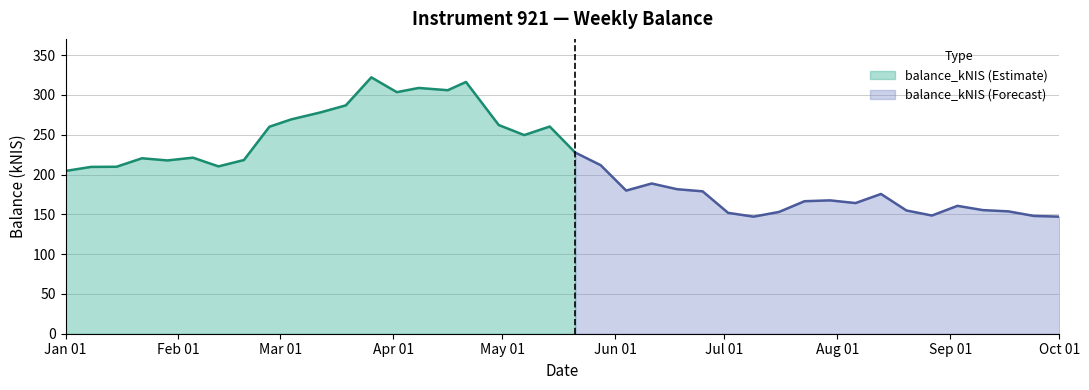

What is the change in value from 2015-01-22 to 2015-02-19?

-2.2